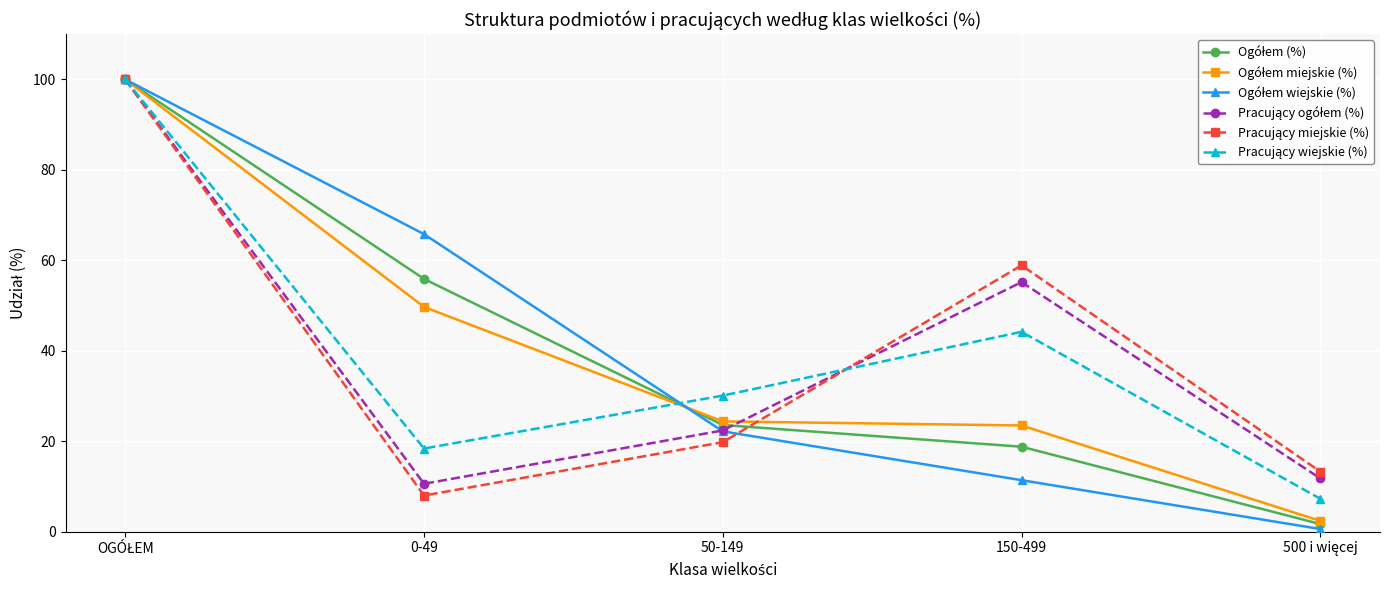

What is the label of the 2nd point from the left?

0-49